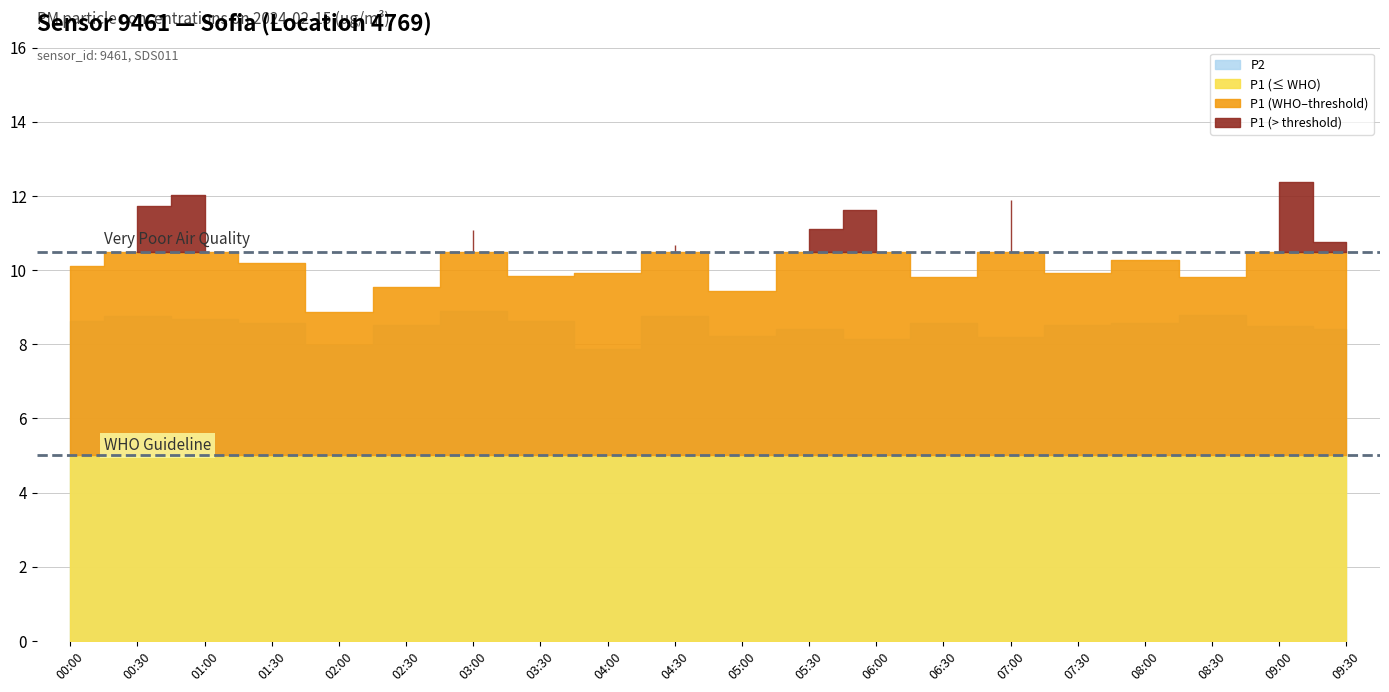

What is the approximate value of P2 at 07:00?

8.3